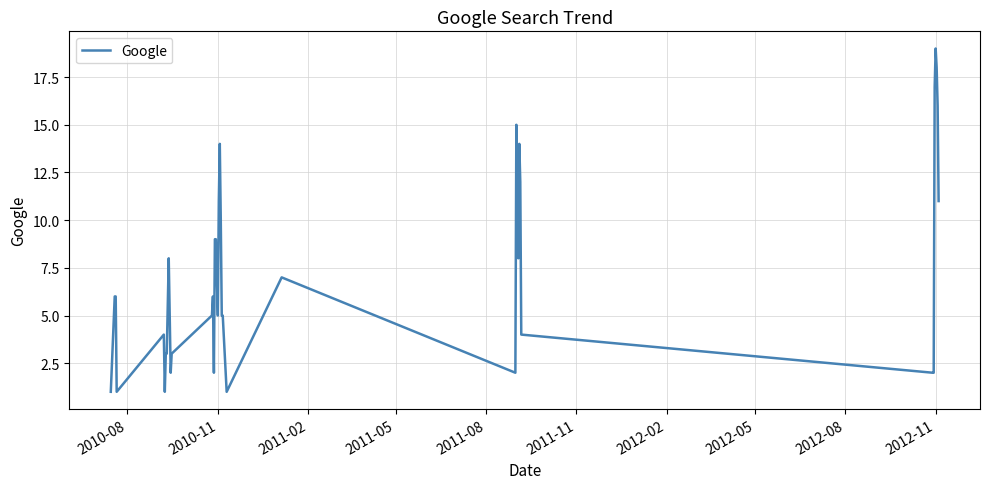

What is the maximum value shown in the chart?

19